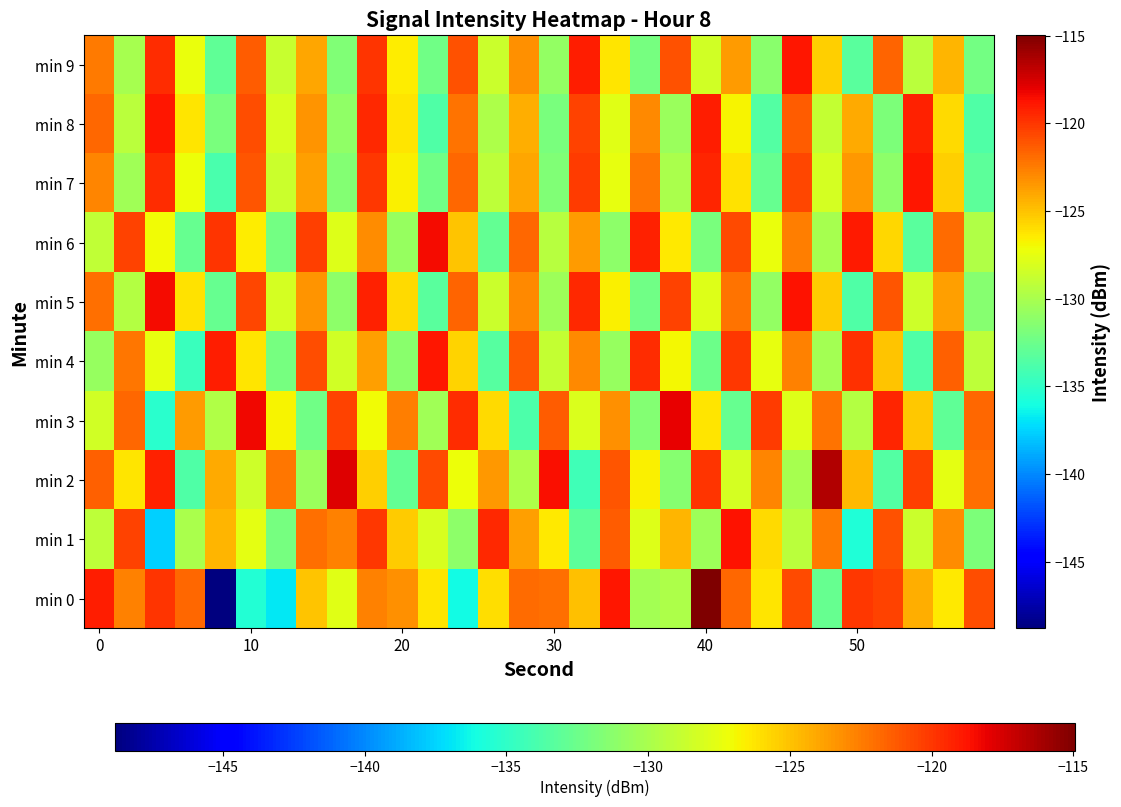

List the series in order of their peak value, lowest first.

min 4, min 8, min 7, min 9, min 1, min 5, min 6, min 3, min 2, min 0